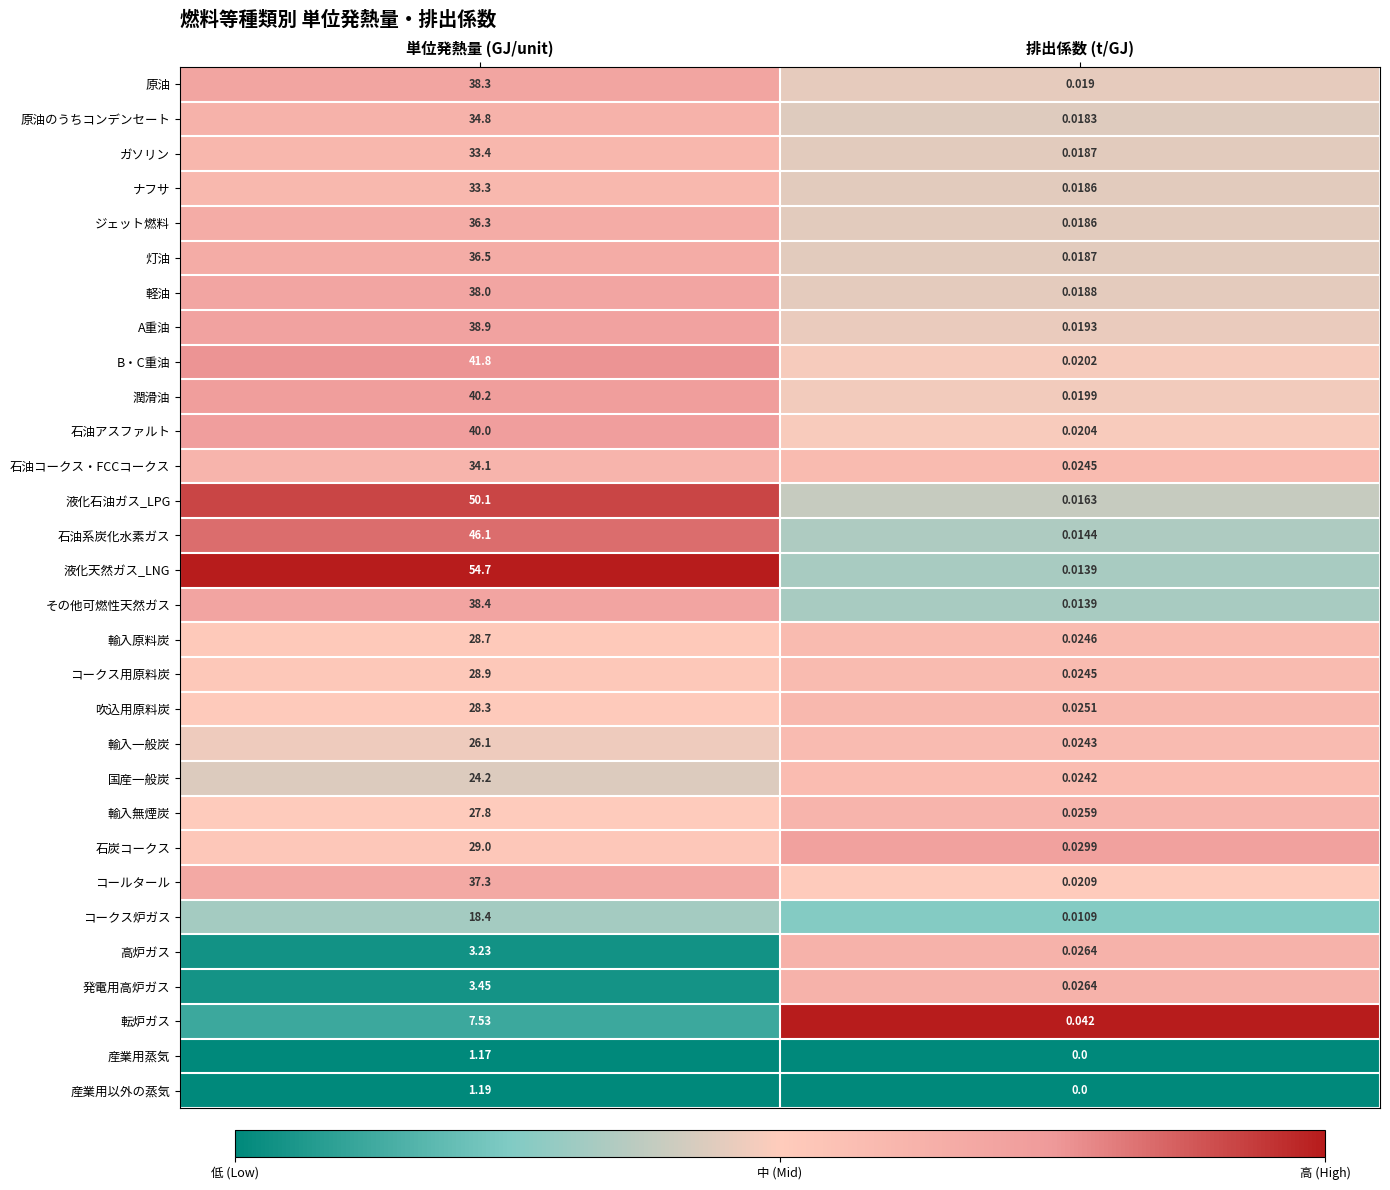

At which label does 石油コークス・FCCコークス reach its peak?

単位発熱量 (GJ/unit)